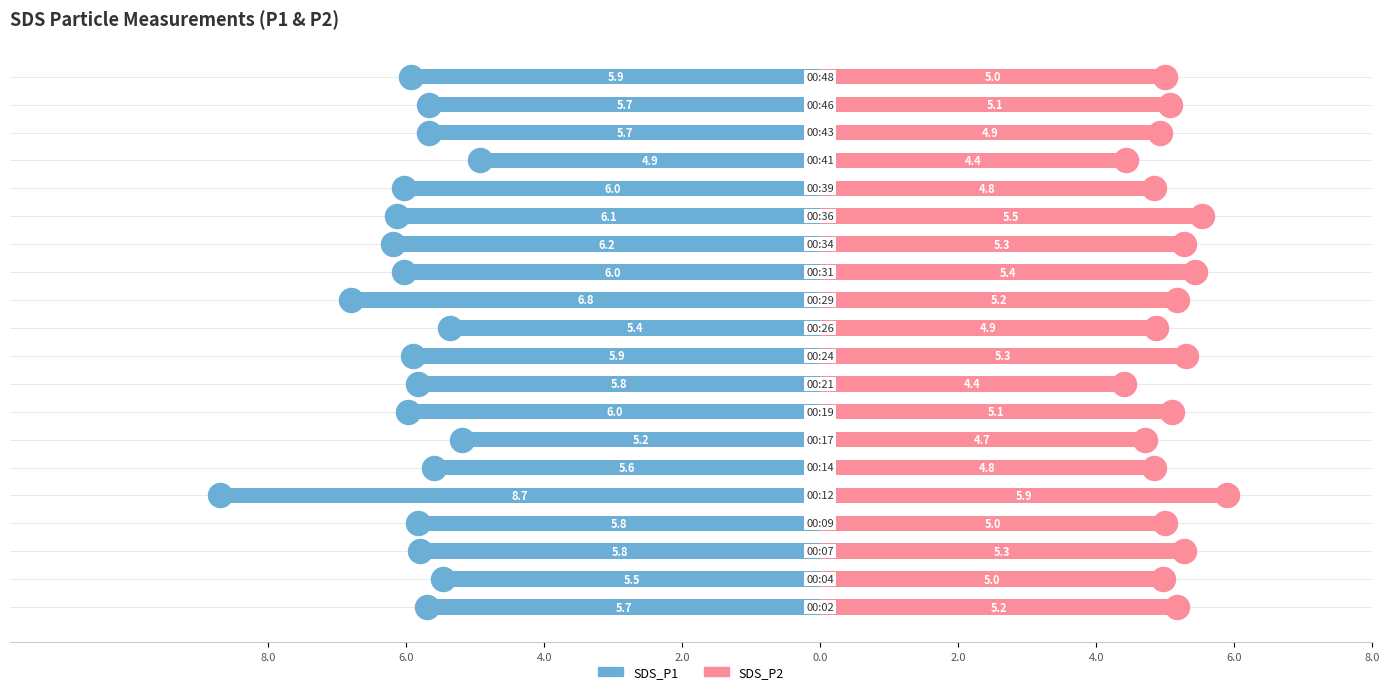

Is the value of SDS_P2 at 6.0 greater than the value of SDS_P1 at 2.0?

Yes